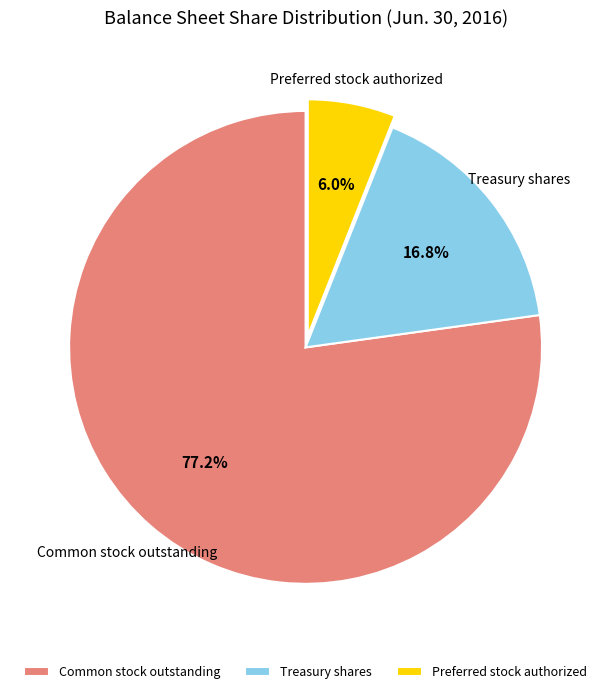

Between Common stock outstanding and Treasury shares, which is larger?

Common stock outstanding